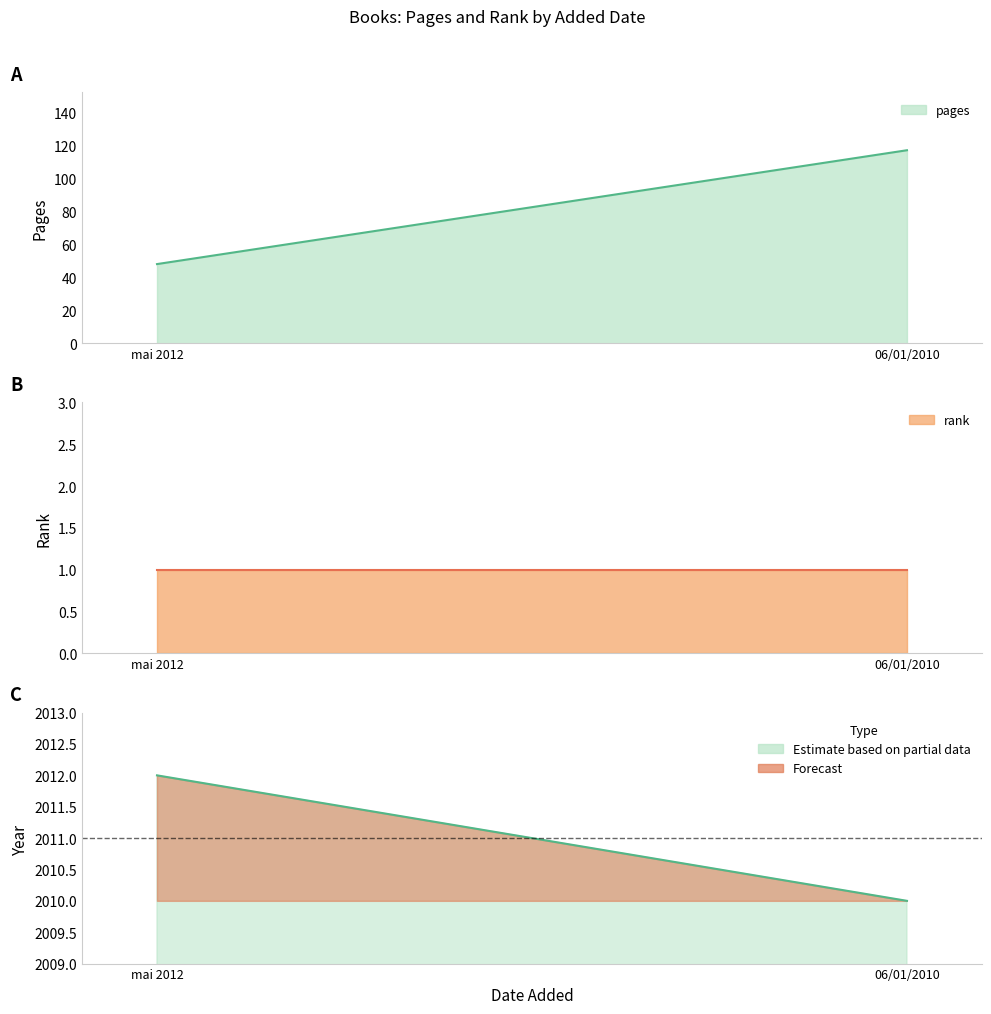

Between mai 2012 and 06/01/2010, which series saw the biggest shift?

pages